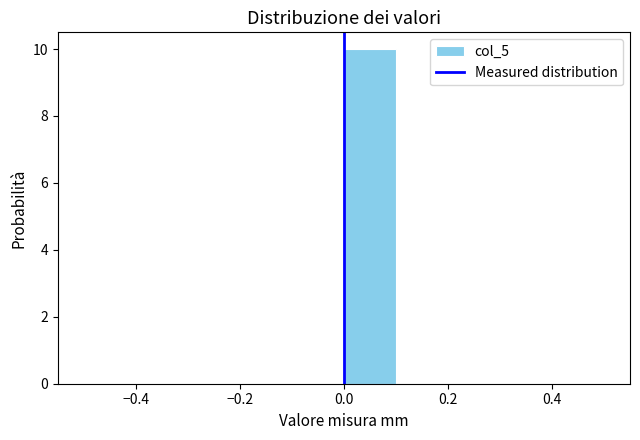

Reading left to right, transcribe this chart: for each bar, give the range it covers on the x-axis and its height. The values are not printed on the chart, so give them approximately, as read against the axis.

-0.5 to -0.4: 0
-0.4 to -0.3: 0
-0.3 to -0.2: 0
-0.2 to -0.1: 0
-0.1 to 0.0: 0
0.0 to 0.1: 10
0.1 to 0.2: 0
0.2 to 0.3: 0
0.3 to 0.4: 0
0.4 to 0.5: 0